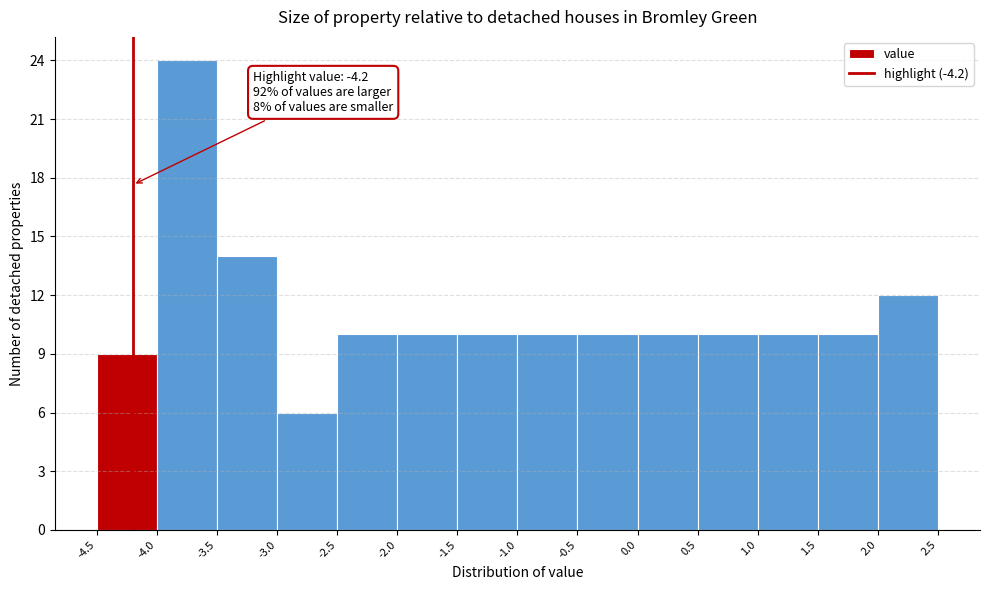

Over which range of the x-axis is the bar tallest?

-4.0 to -3.5